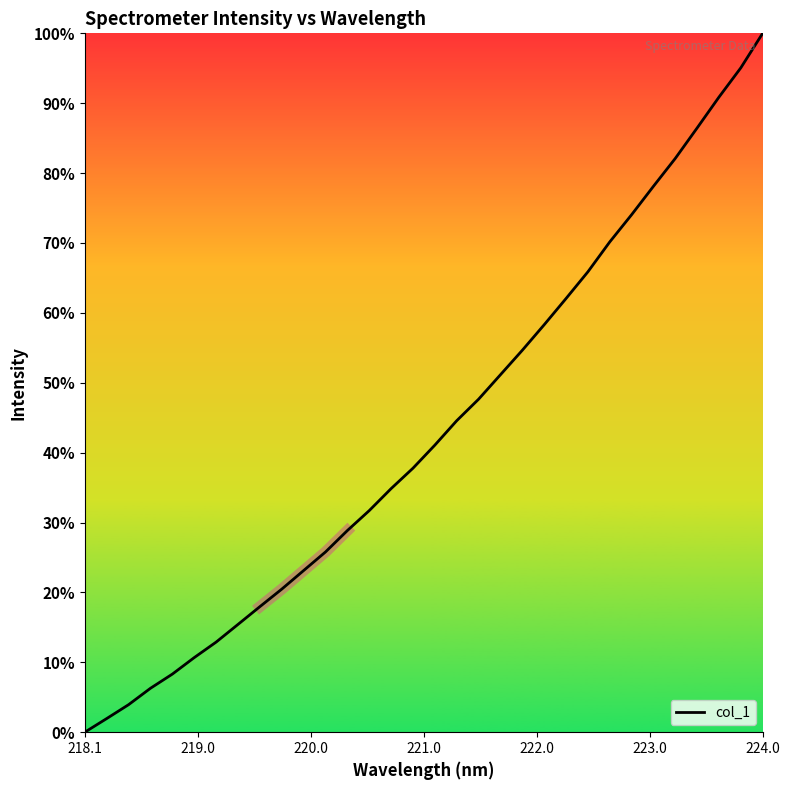

Which category has the highest value in the col_1 series?

224.0